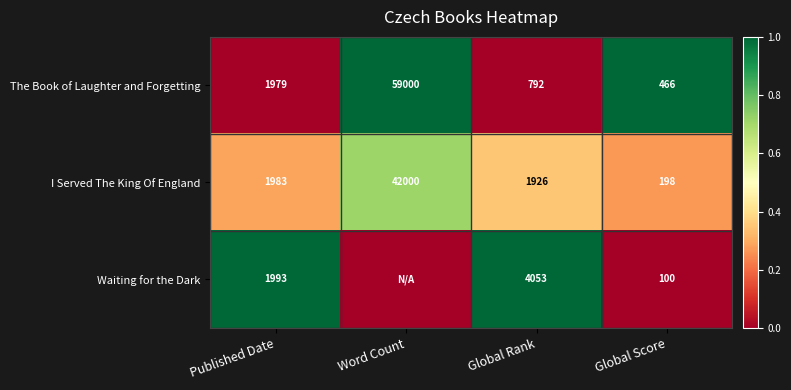

What is the total value across all series at Global Rank?

6771